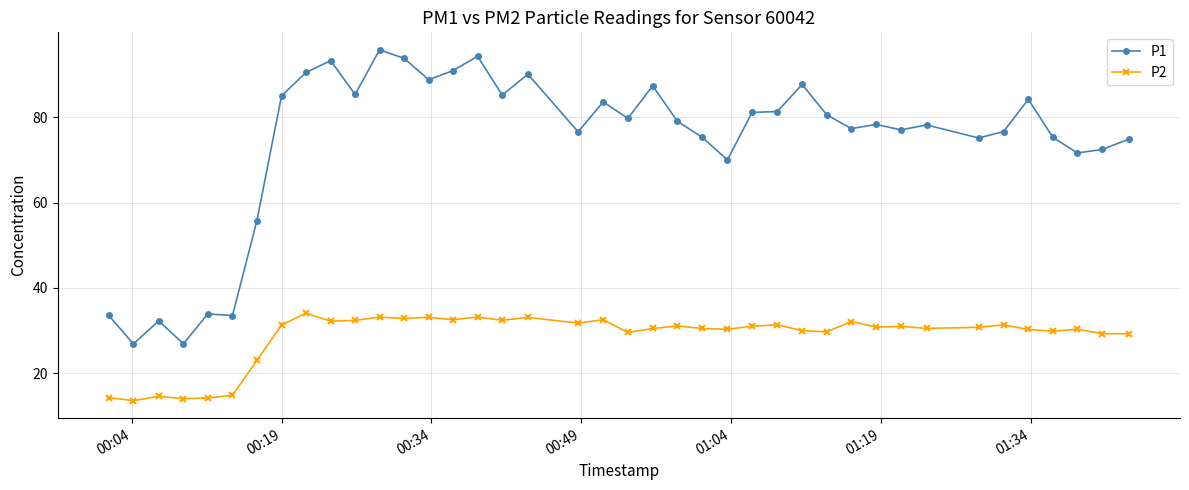

What is the difference between the second highest and second lowest values in the P1 series?

67.4